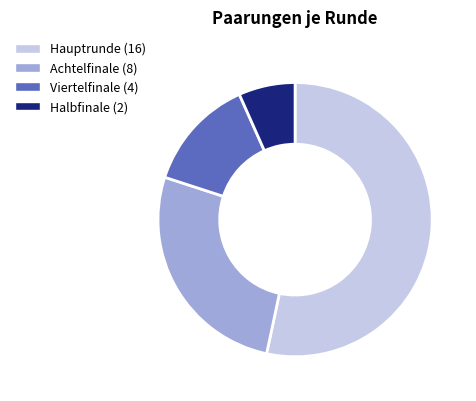

Is there any slice that represents more than half of the pie?

Yes